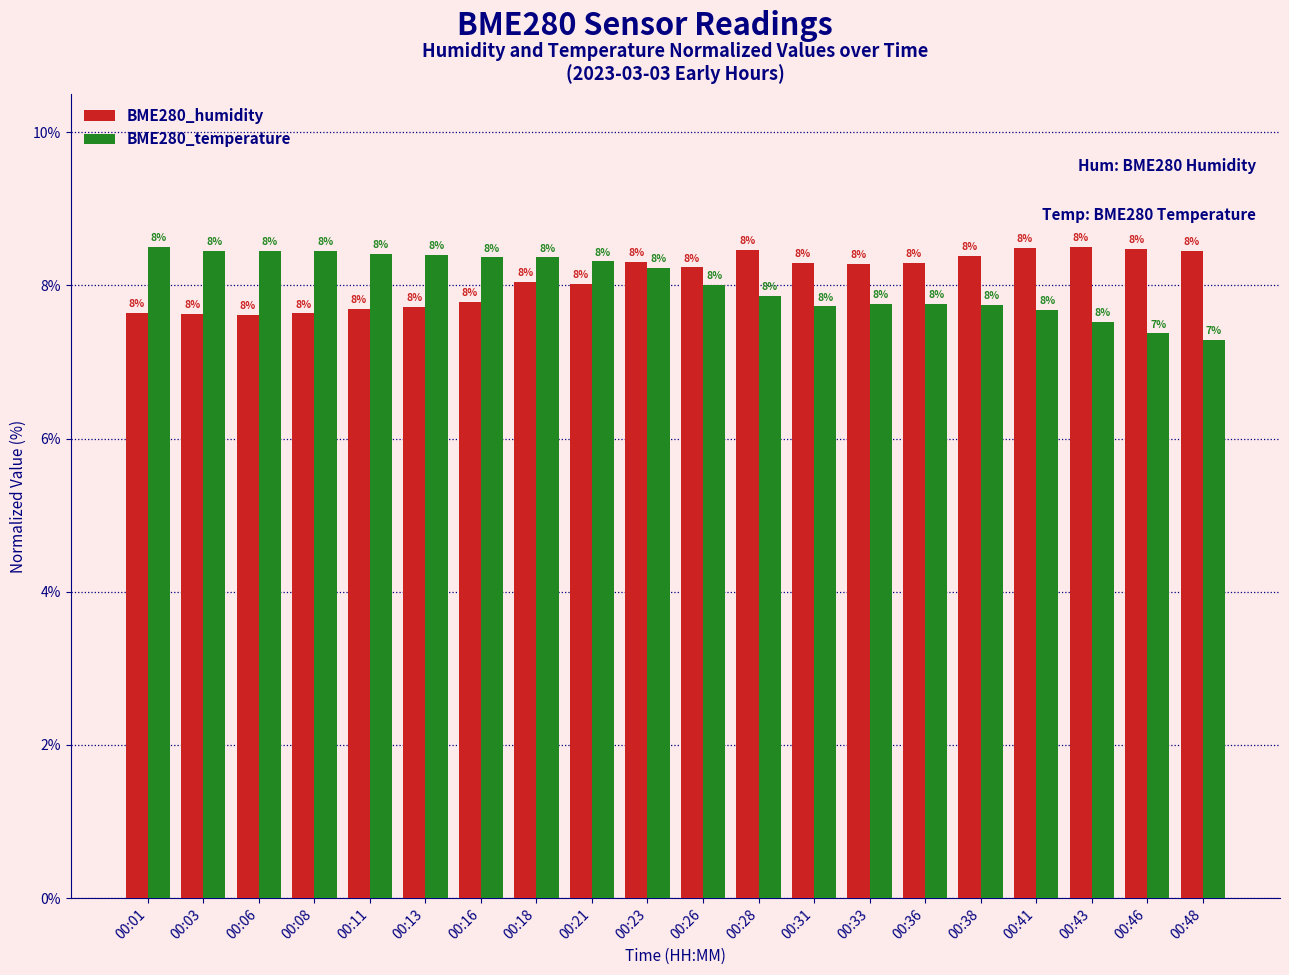

Which series has the widest spread of values?

BME280_temperature